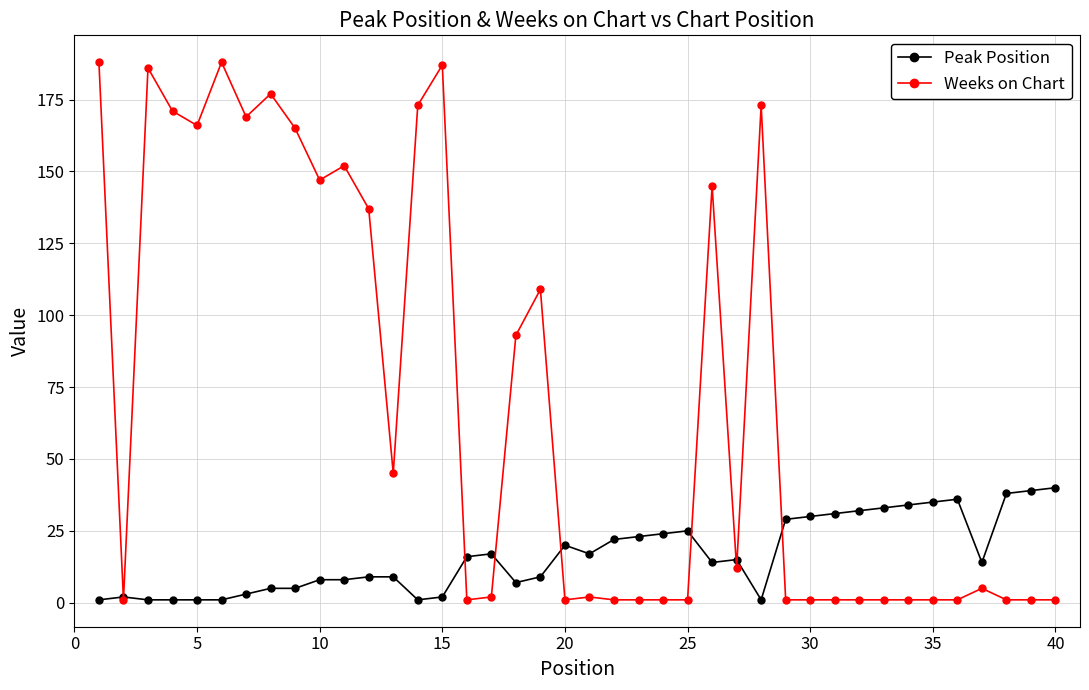

Rank the series by their average value, from highest to lowest.

Weeks on Chart, Peak Position